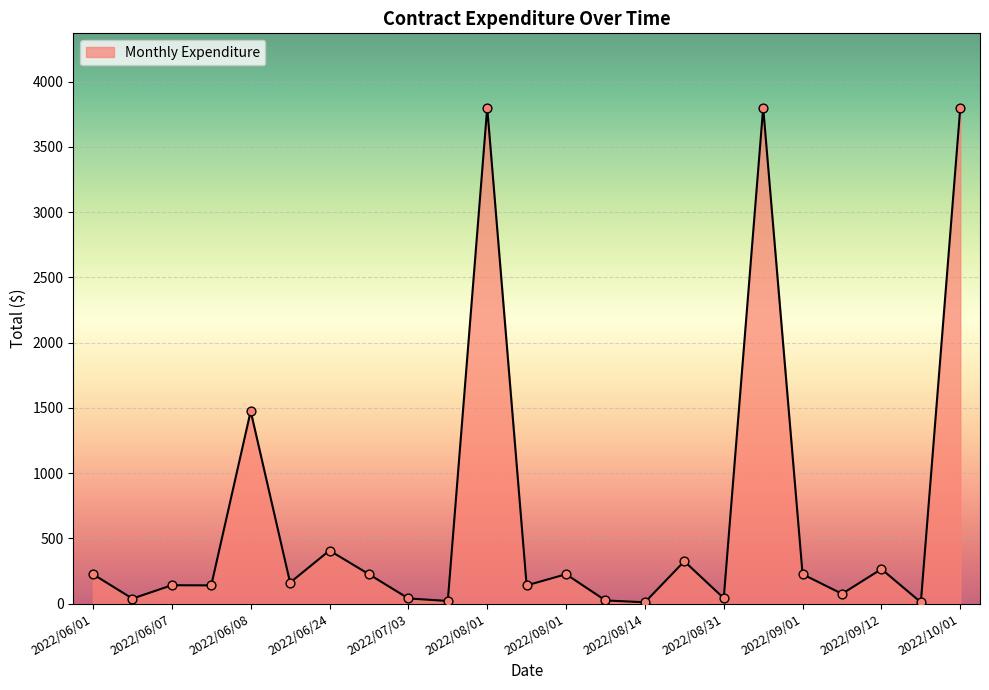

What is the difference between the maximum and minimum values?

3790.1